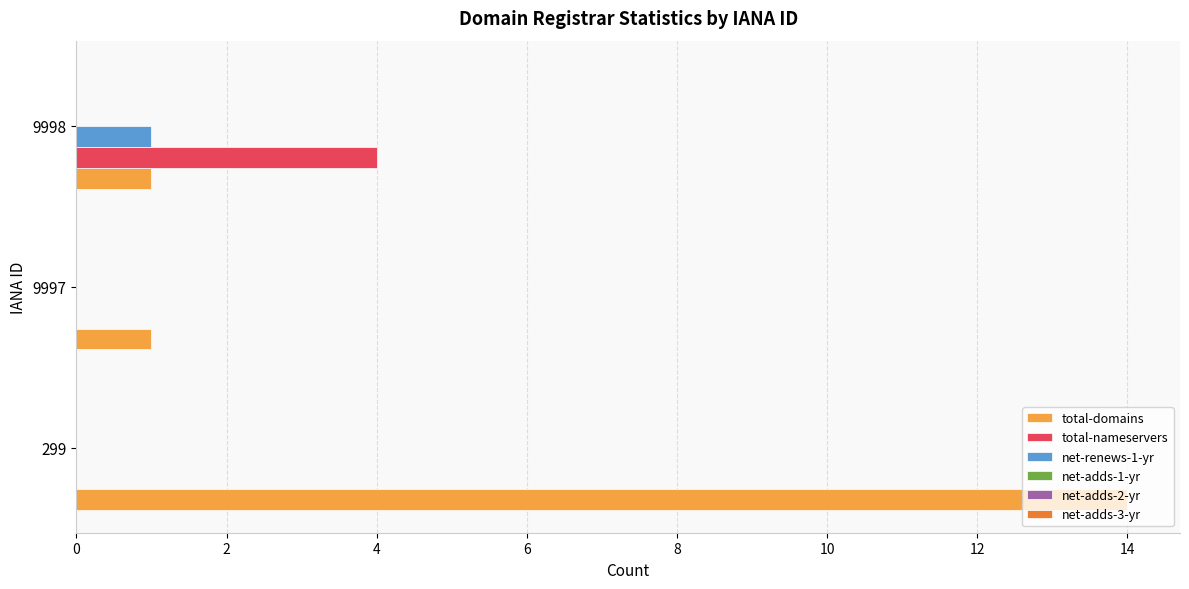

At which category is the sum across all series the highest?

299